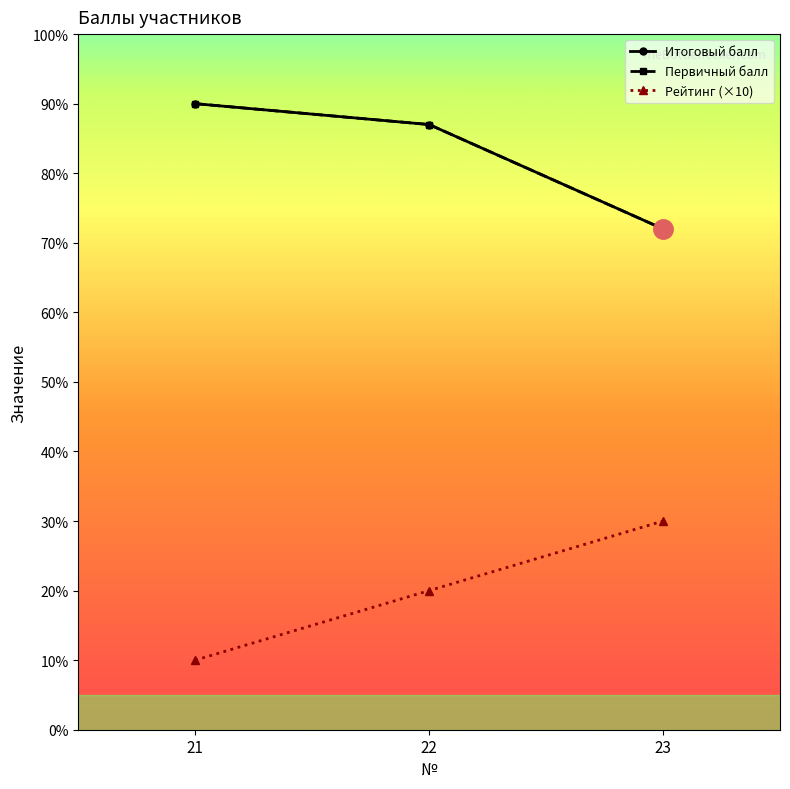

What is the spread (max minus min) of values at 21?

80